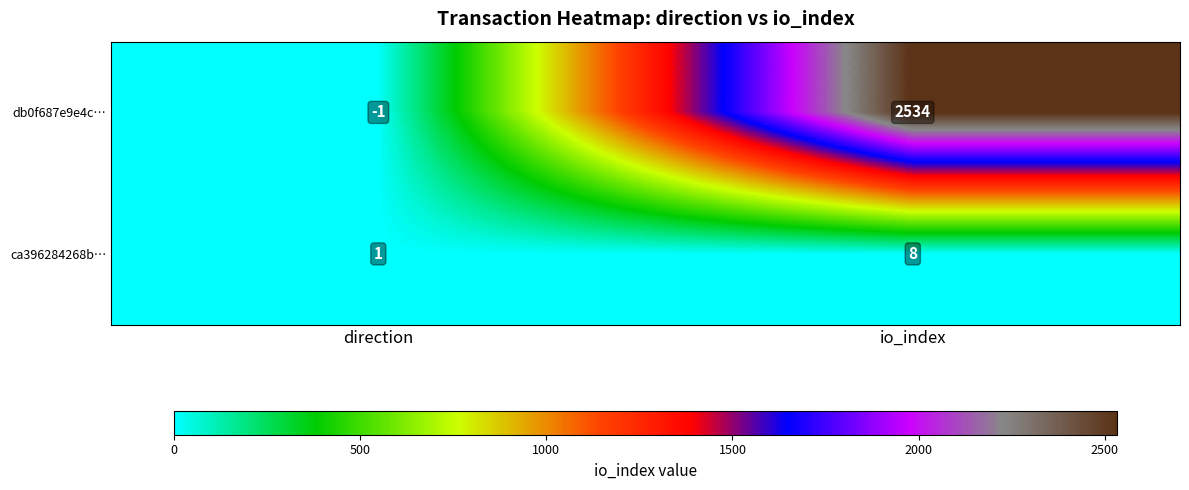

Reading left to right, transcribe all the data shown in this chart.

db0f687e9e4c…: -1	2534
ca396284268b…: 1	8